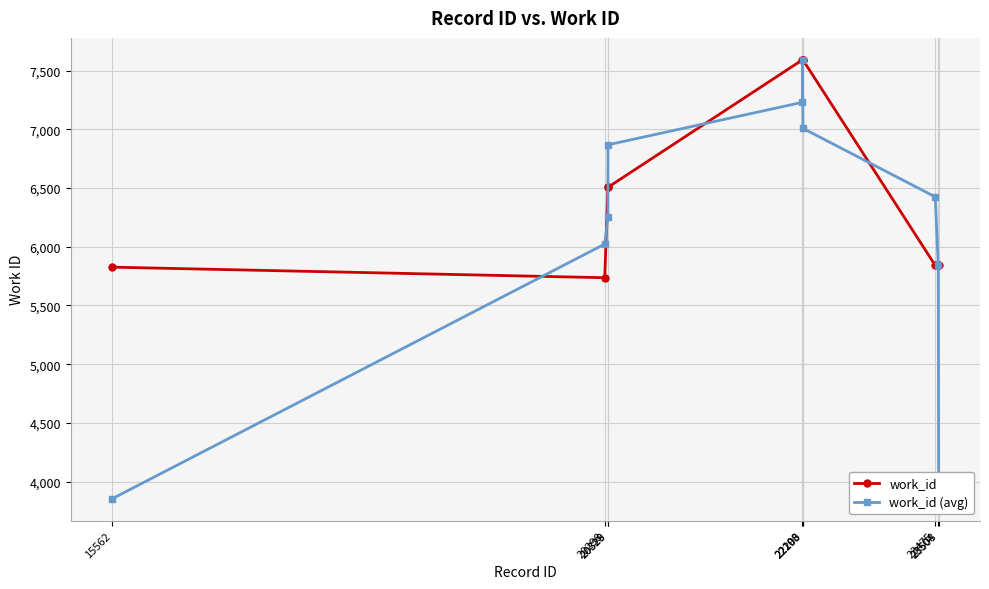

Which series has the widest spread of values?

work_id (avg)